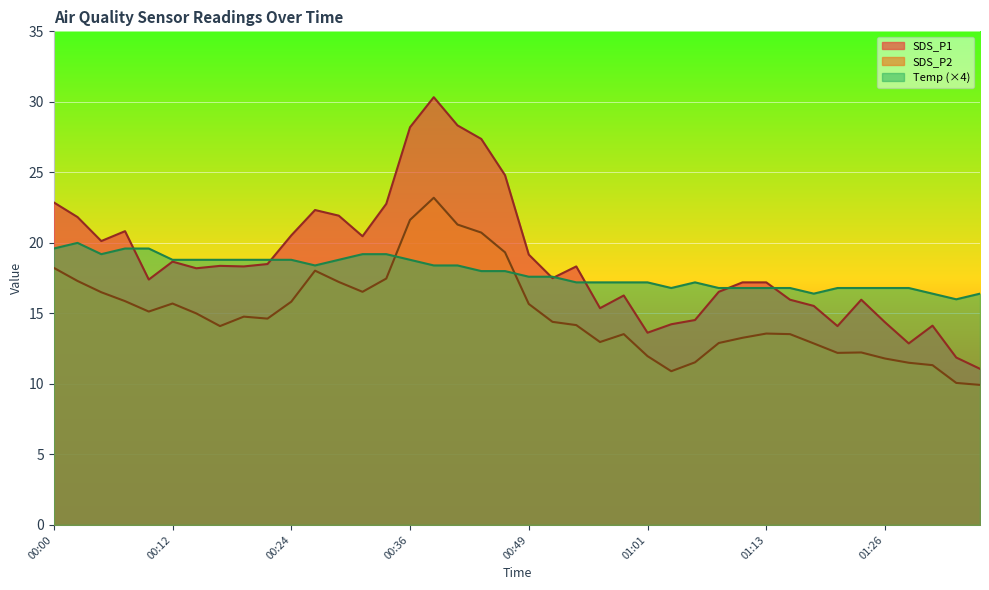

What is the difference between the maximum and minimum values in the SDS_P2 series?

13.3